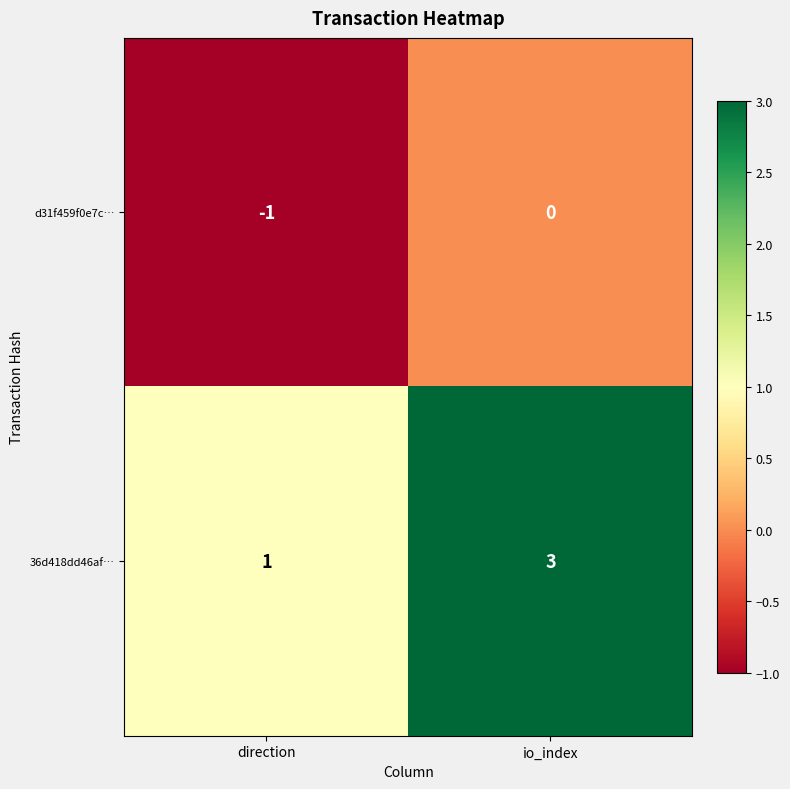

At which label does 36d418dd46af… reach its minimum?

direction